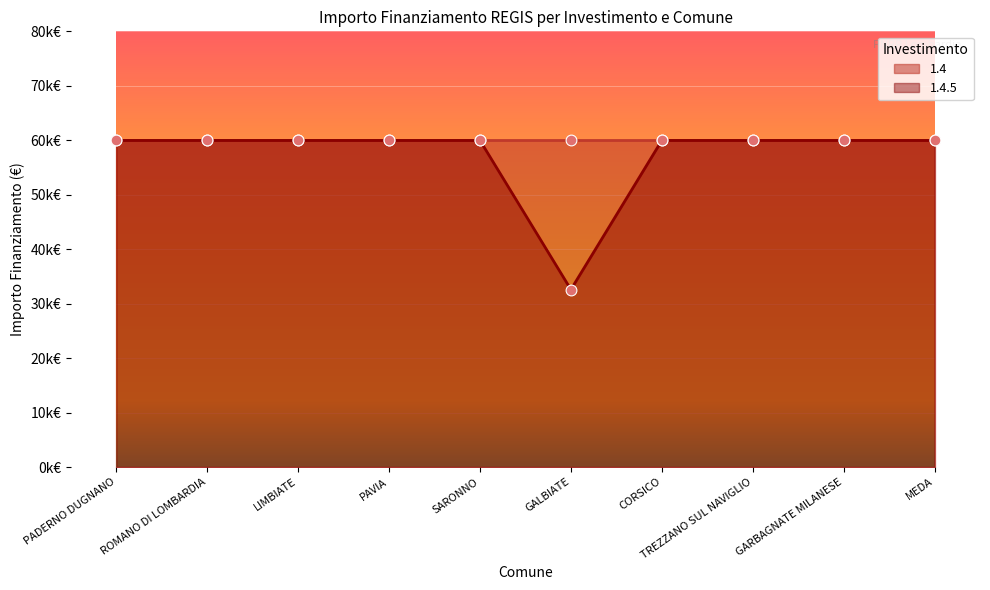

Between MEDA and CORSICO, which is larger?

MEDA